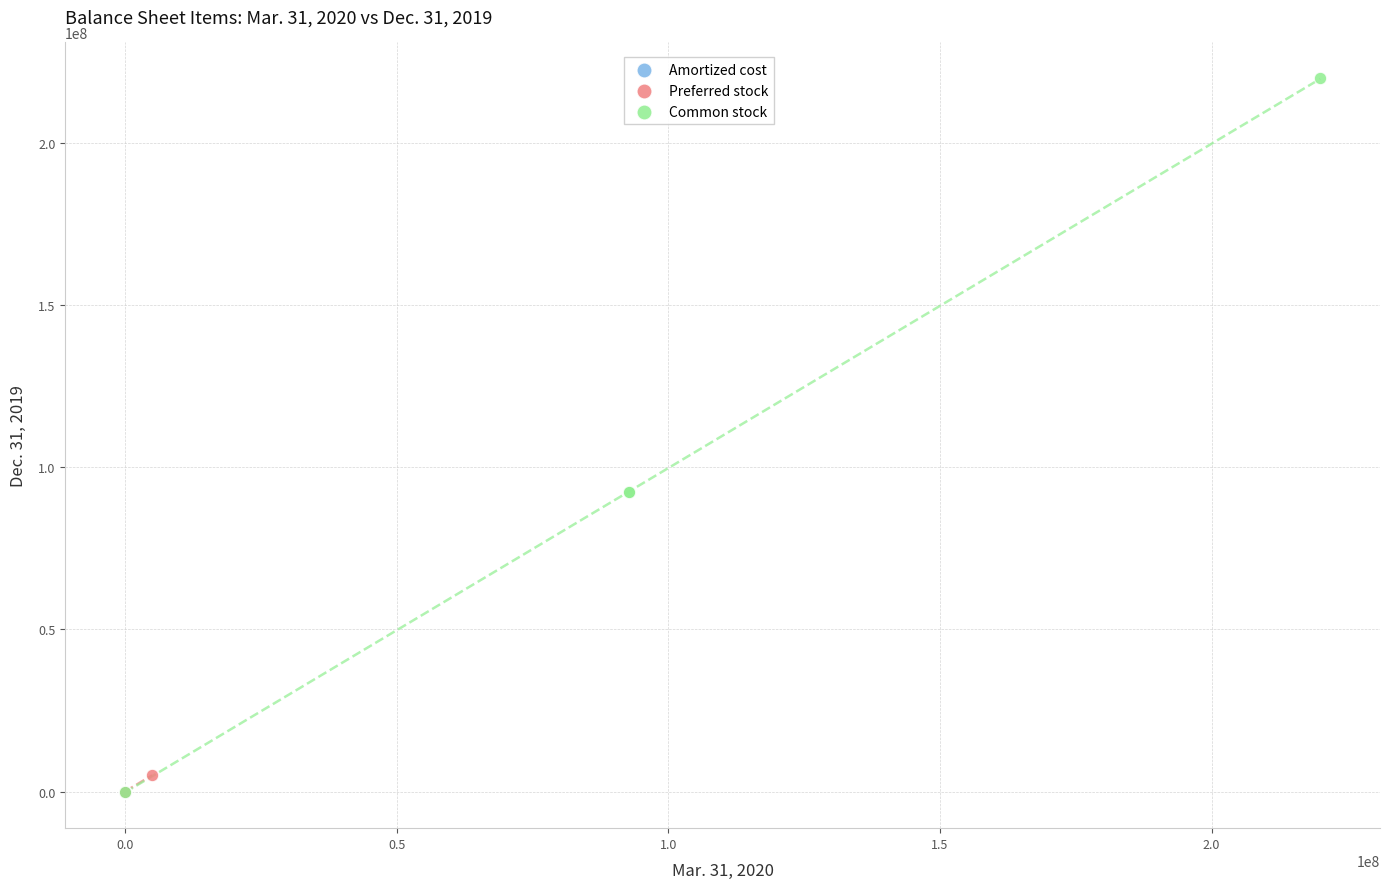

What are all the series names shown in the legend?

Amortized cost, Preferred stock, Common stock